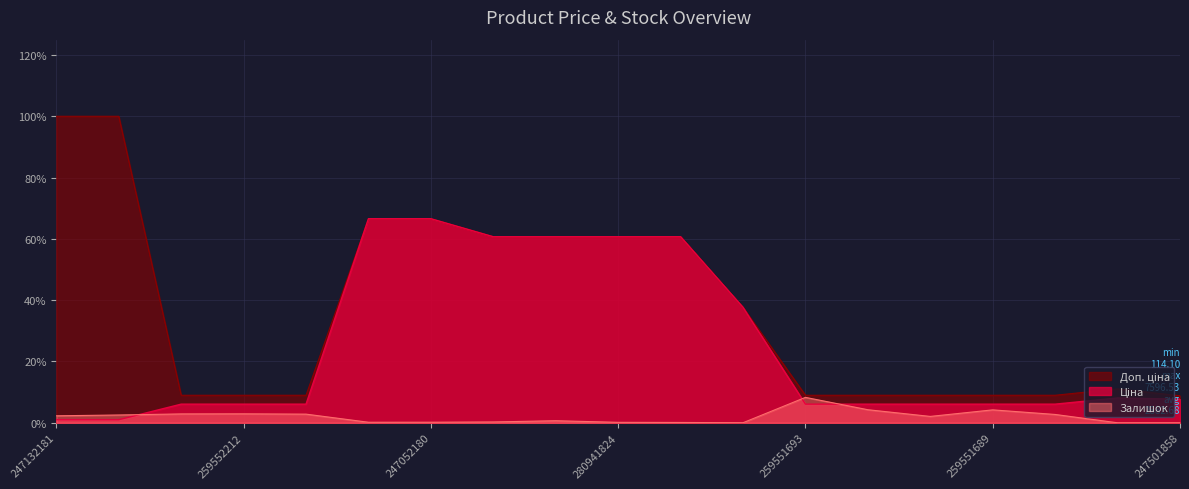

Is it true that Залишок equals 0.0 at 259552212?

False